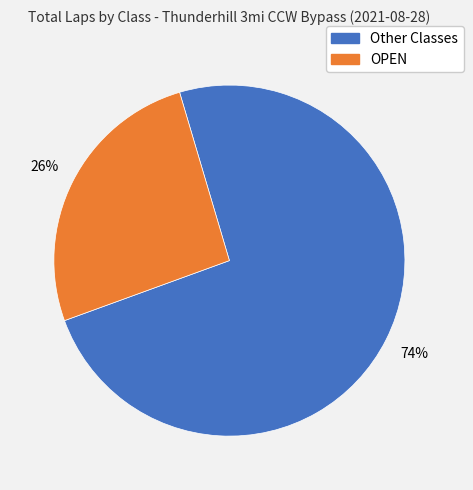

To the nearest percent, what is the average slice percentage?

50%